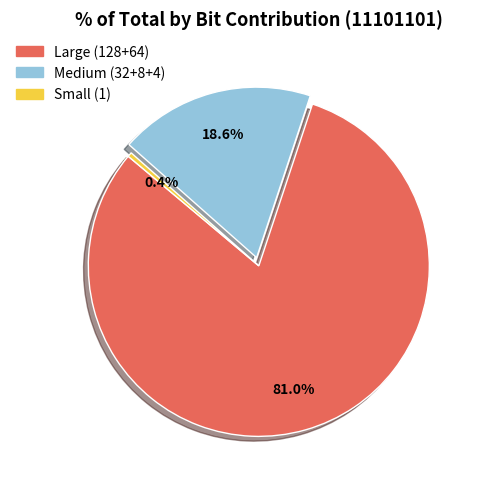

How many slices are in this pie chart?

3